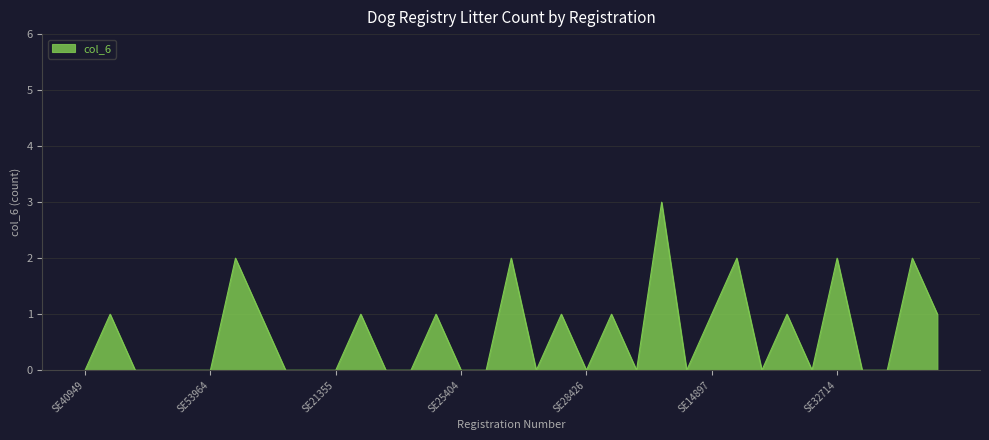

What is the greatest value displayed?

3